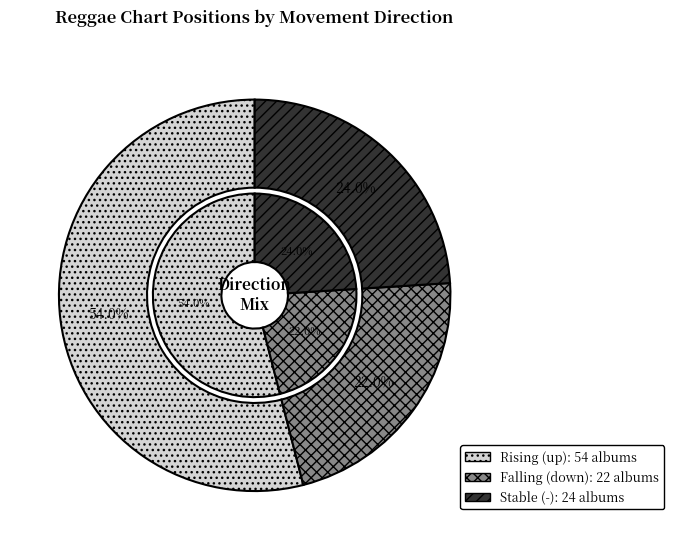

To the nearest percent, what portion does - represent?

24%